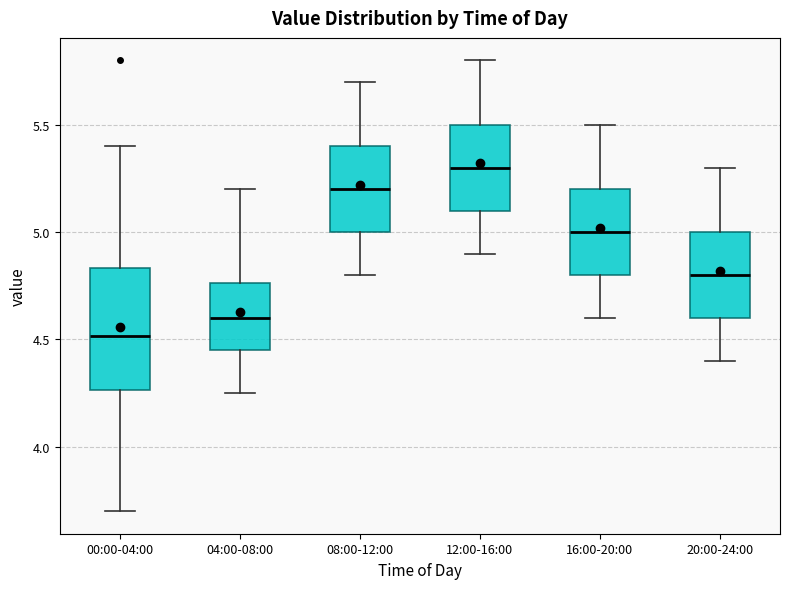

Where is the lower edge of the box for 20:00-24:00 on the y-axis? The values are not printed on the chart, so give them approximately, as read against the axis.

4.60